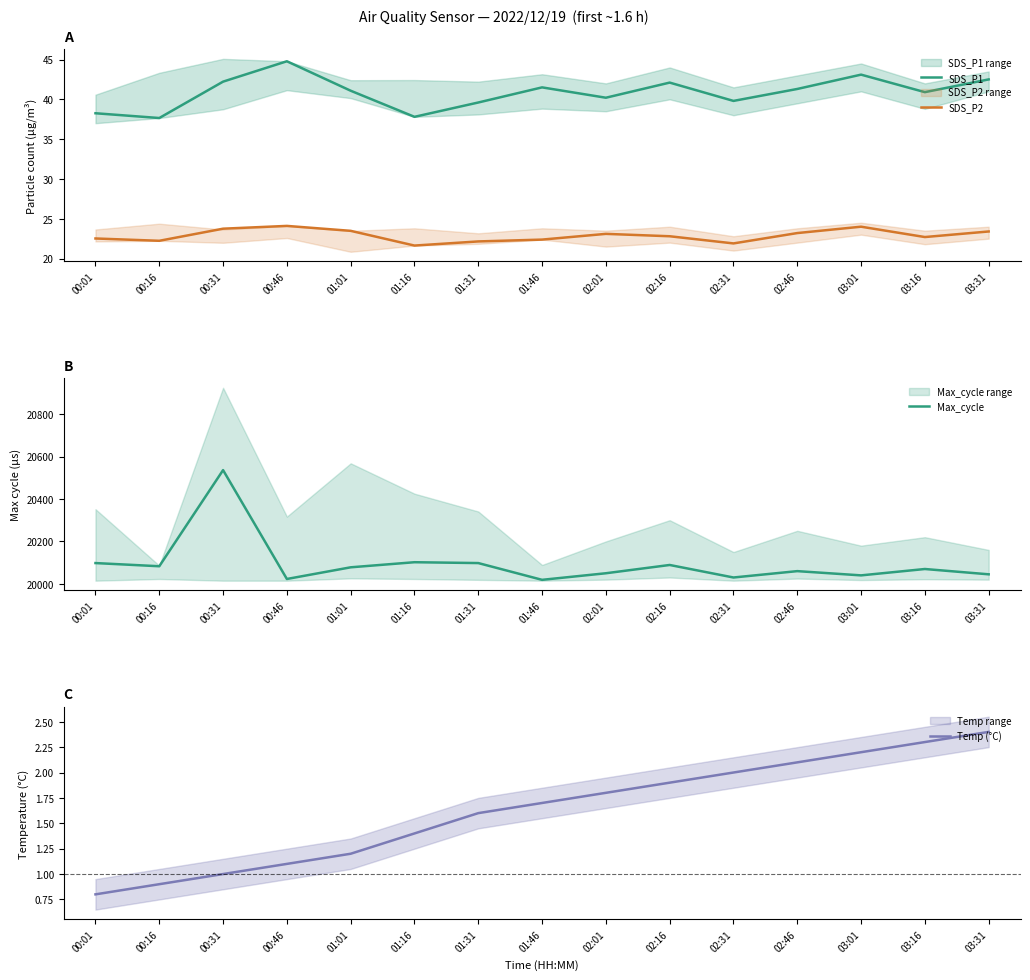

What is the difference between the highest and lowest values at 03:31?

20042.6